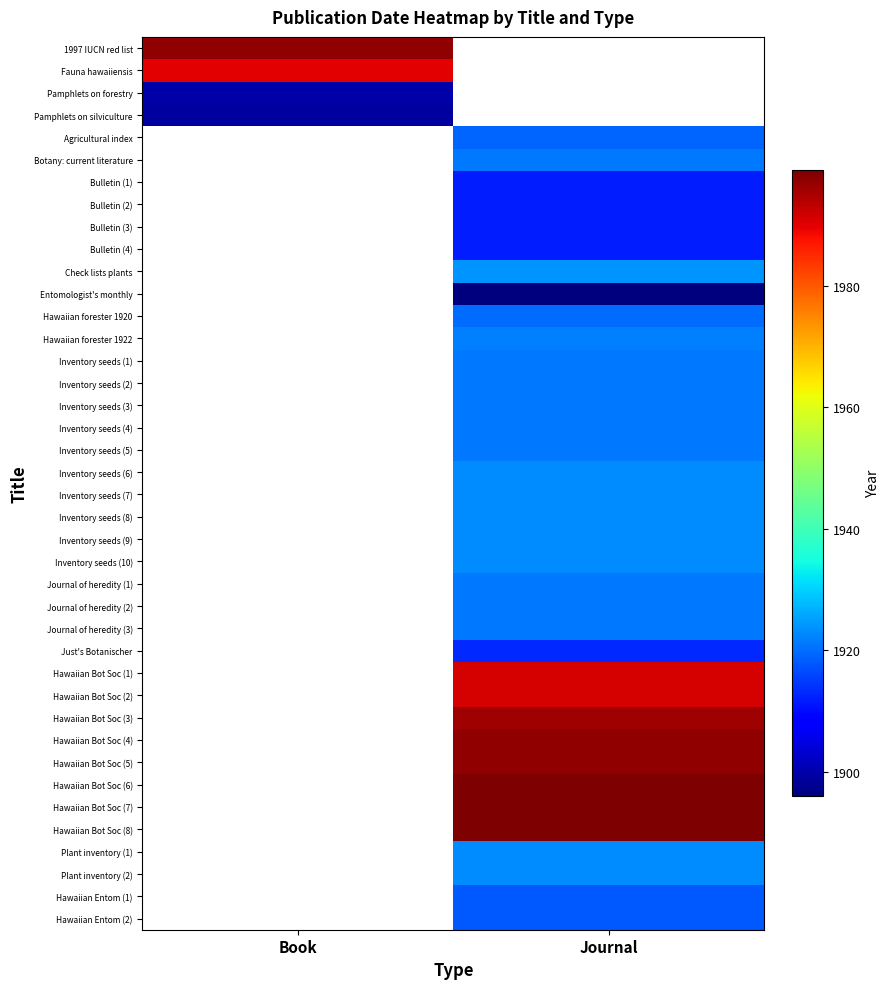

Is it true that Inventory seeds (2) equals 1921.0 at Journal?

True